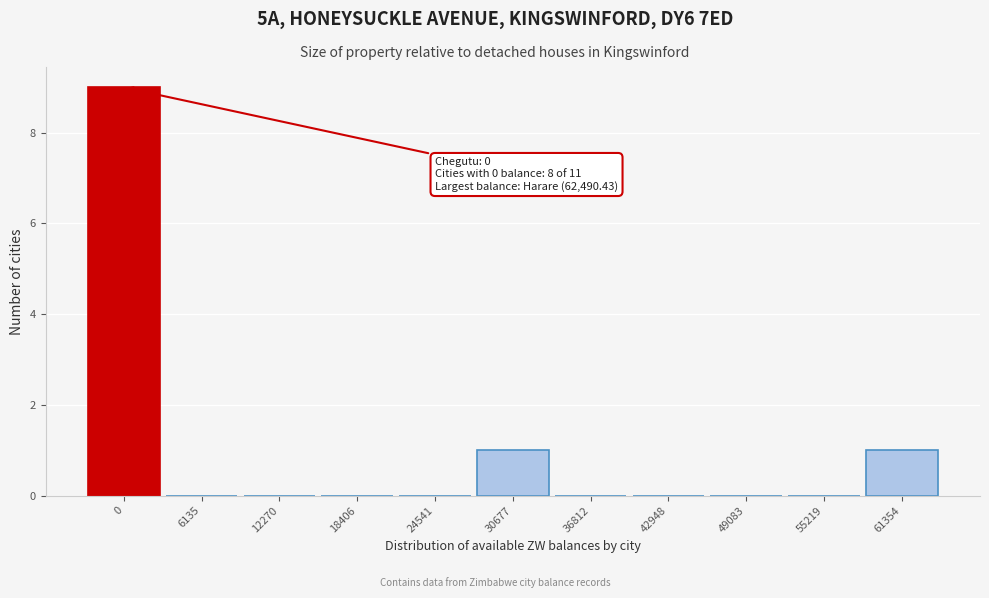

Reading left to right, extract all data points from this chart.

0=9	6135=0	12270=0	18406=0	24541=0	30677=1	36812=0	42948=0	49083=0	55219=0	61354=1